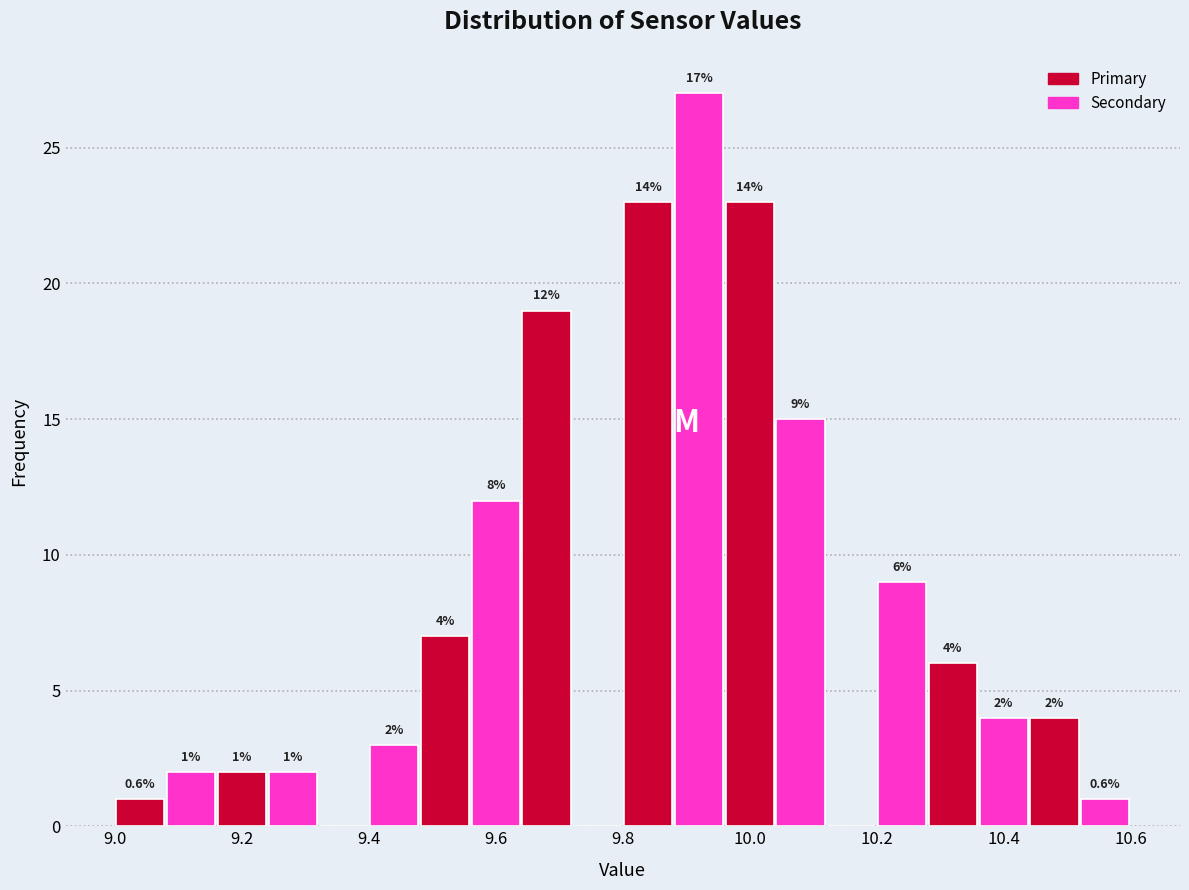

Which range on the x-axis has the tallest bar?

9.88 to 9.96